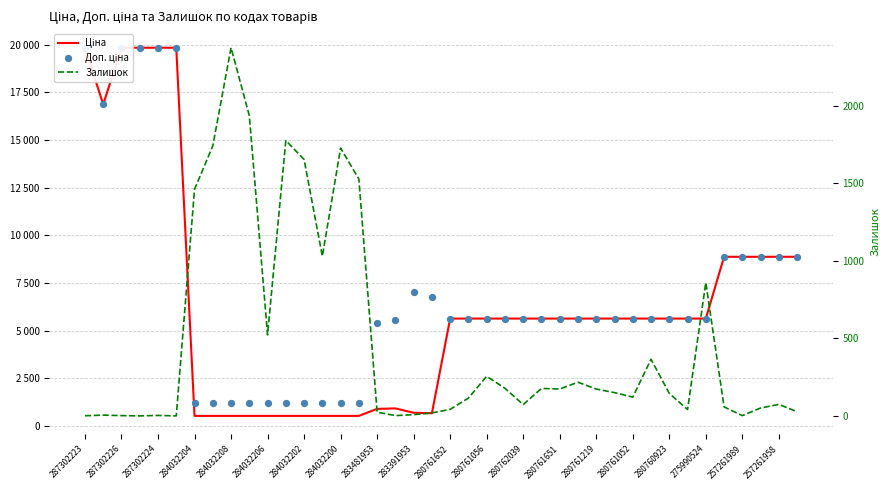

At how many categories does at least one series exceed 9897?

6